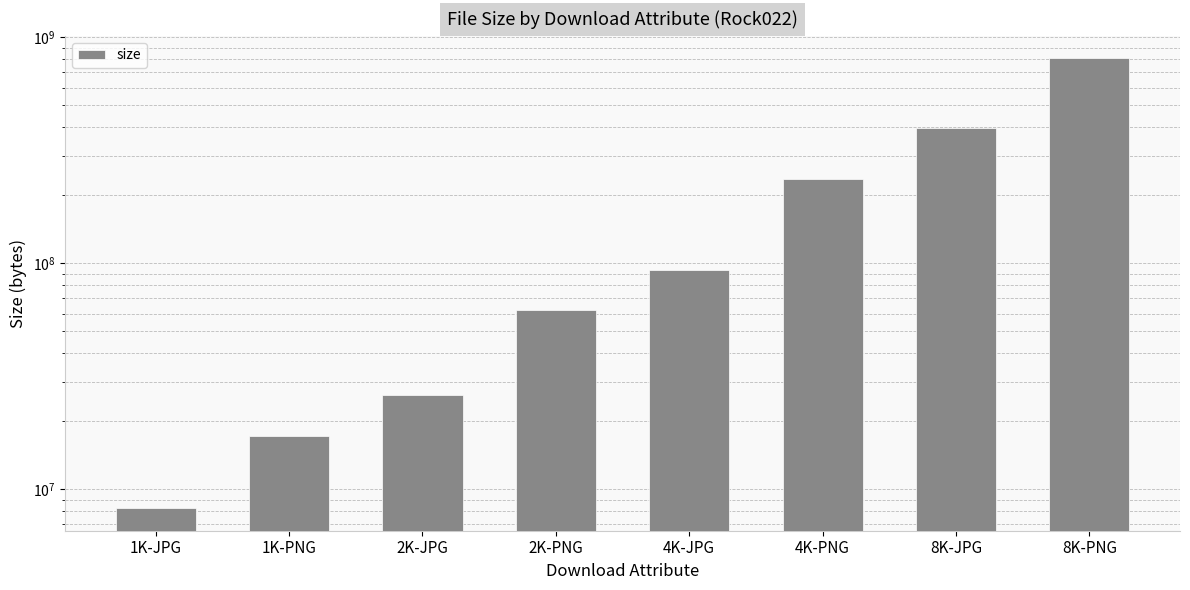

What is the change in value from 1K-PNG to 8K-JPG?

+380960918